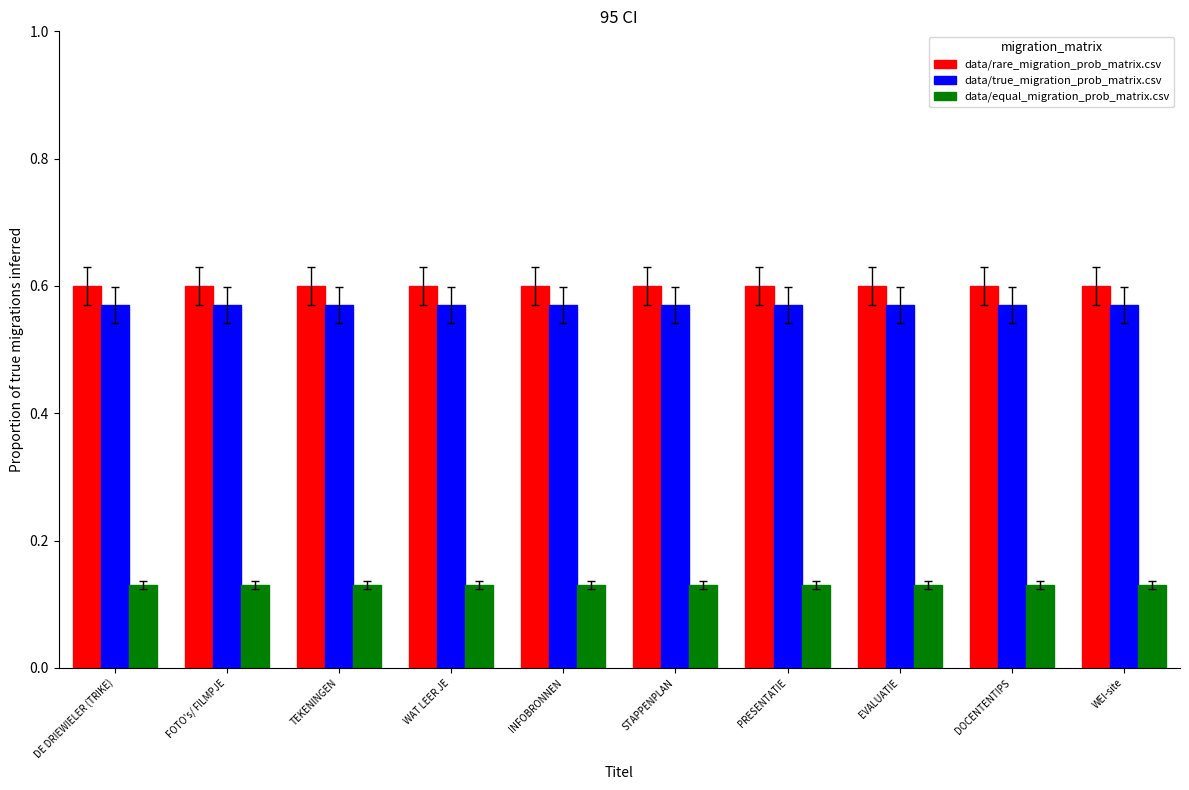

How many data/true_migration_prob_matrix.csv values are between 0 and 1?

10